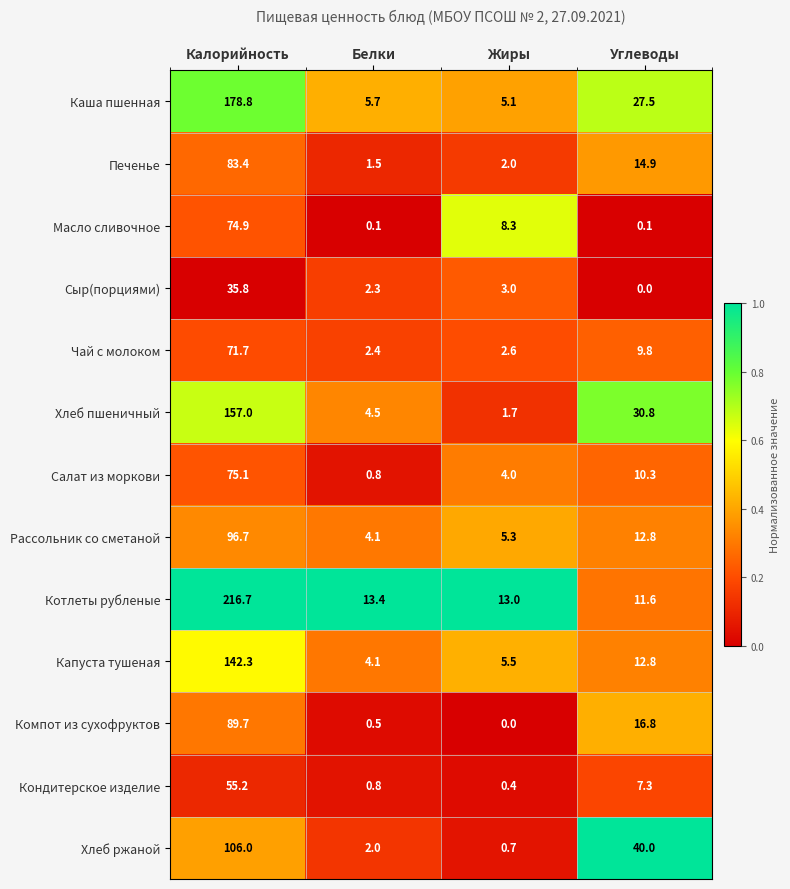

Which series has the largest total across all categories?

Котлеты рубленые